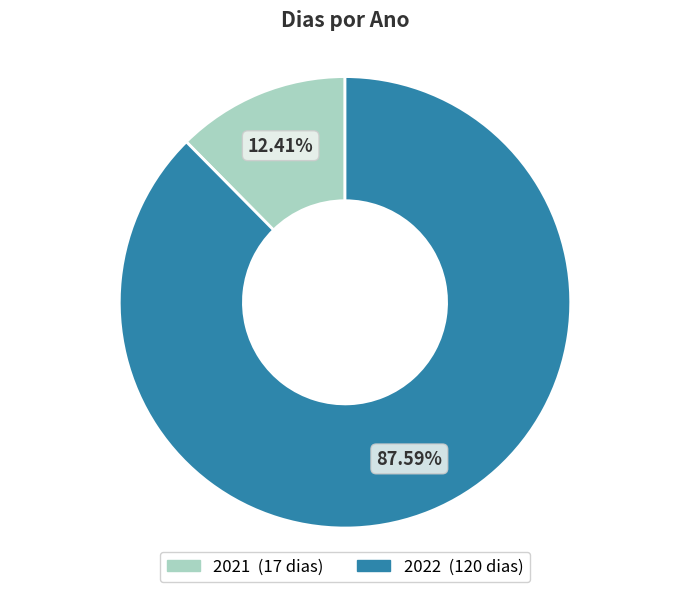

Which category has the smallest portion of the pie?

2021